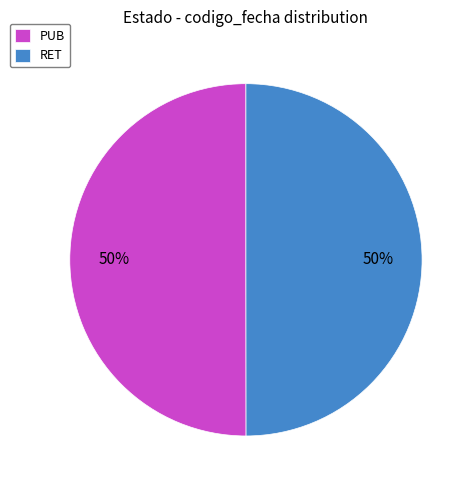

The PUB slice represents 50% of the pie. True or false?

True